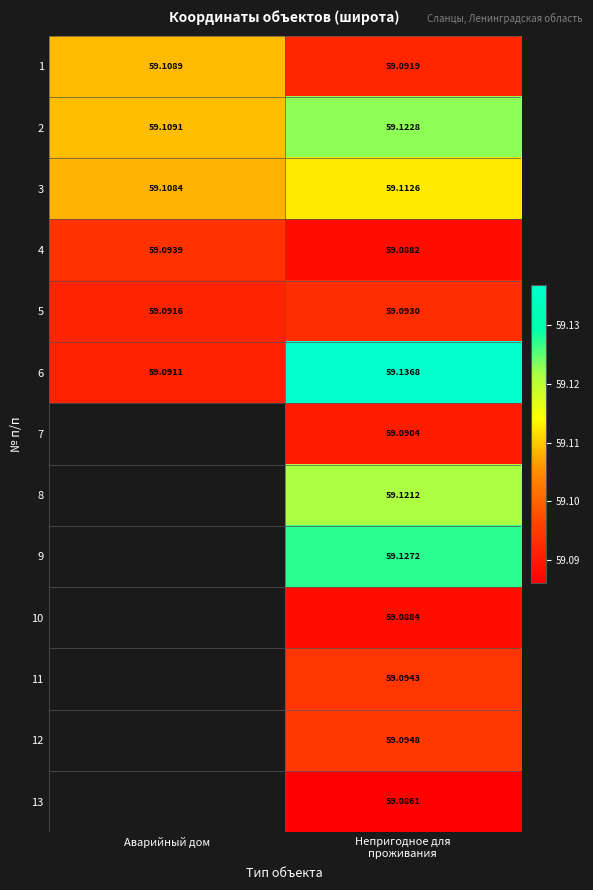

At how many categories does at least one series exceed 59?

2